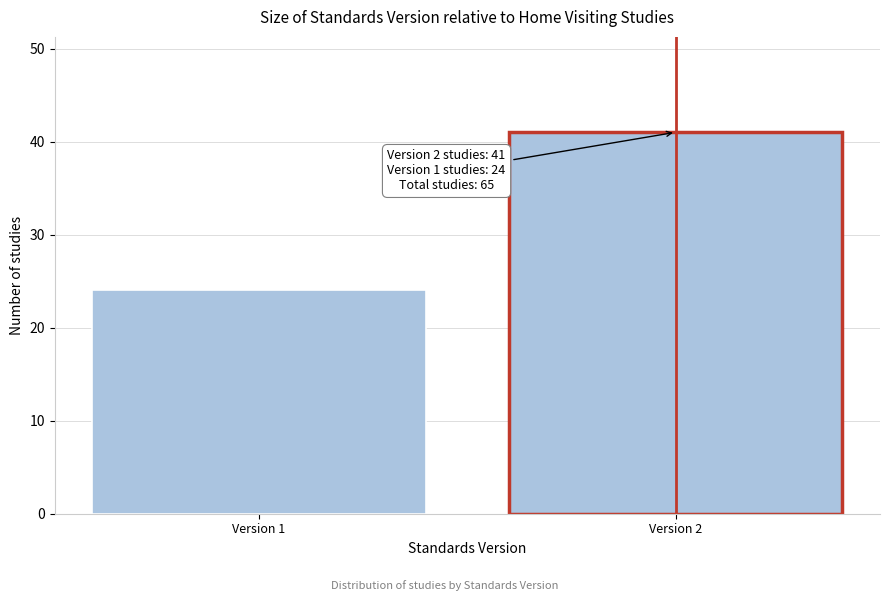

Reading left to right, transcribe all the data shown in this chart.

Version 1=24	Version 2=41